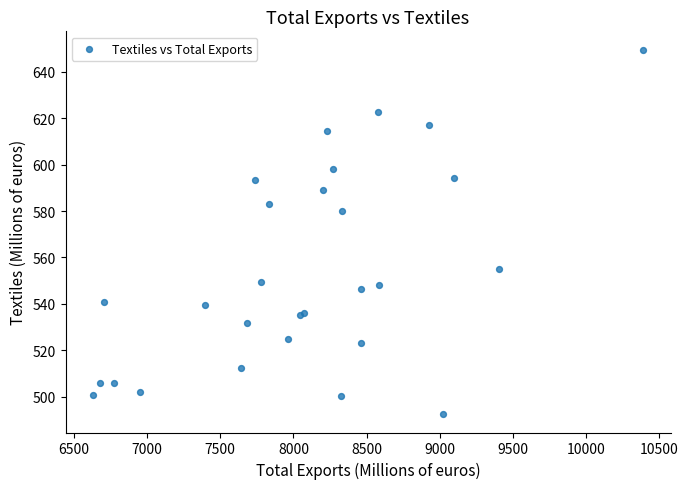

What Y value in the scatter plot is closest to 571?

579.9